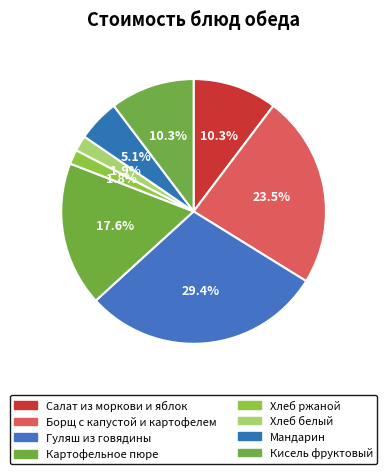

To the nearest percent, what is the difference between the Мандарин and Гуляш из говядины slice percentages?

24%